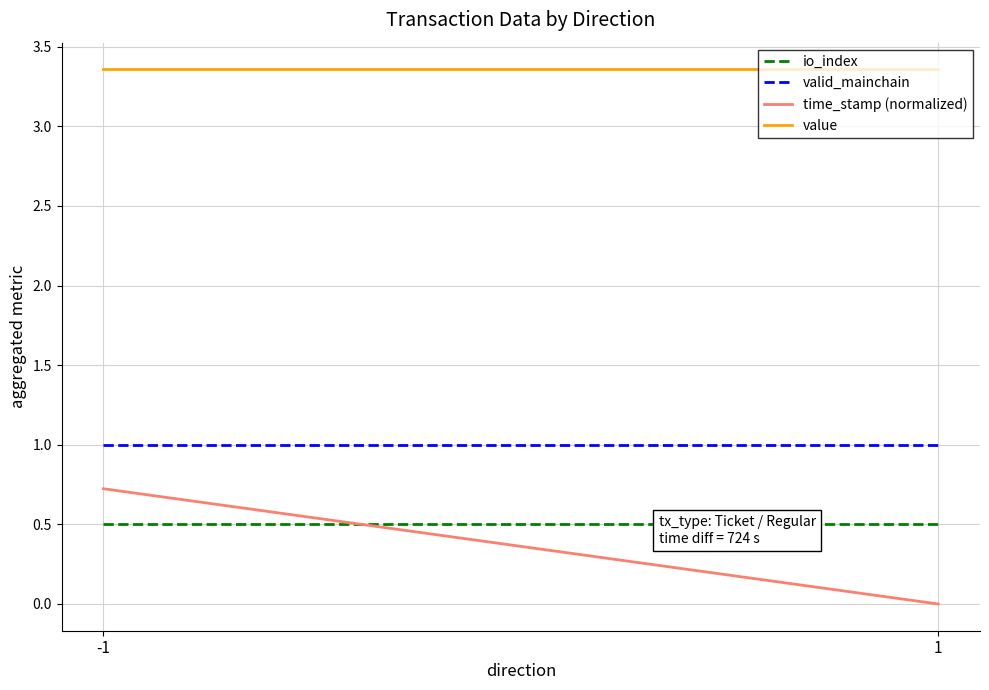

What is the spread (max minus min) of values at -1?

2.9